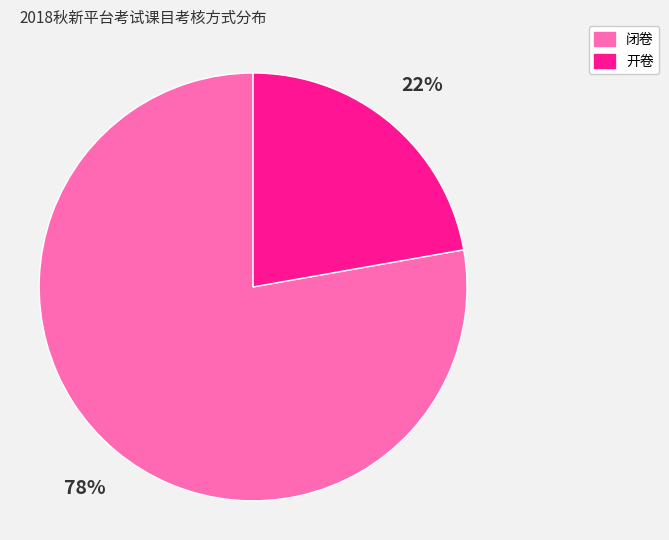

To the nearest percent, what percentage of the pie is 开卷?

22%